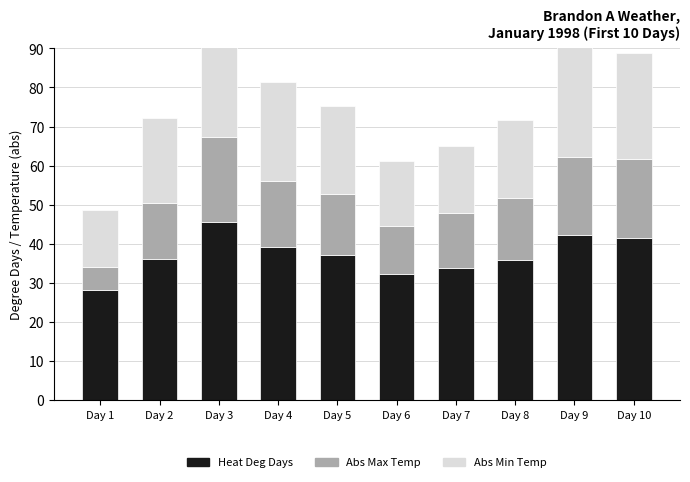

Where does the Heat Deg Days series first go above 37?

Day 3